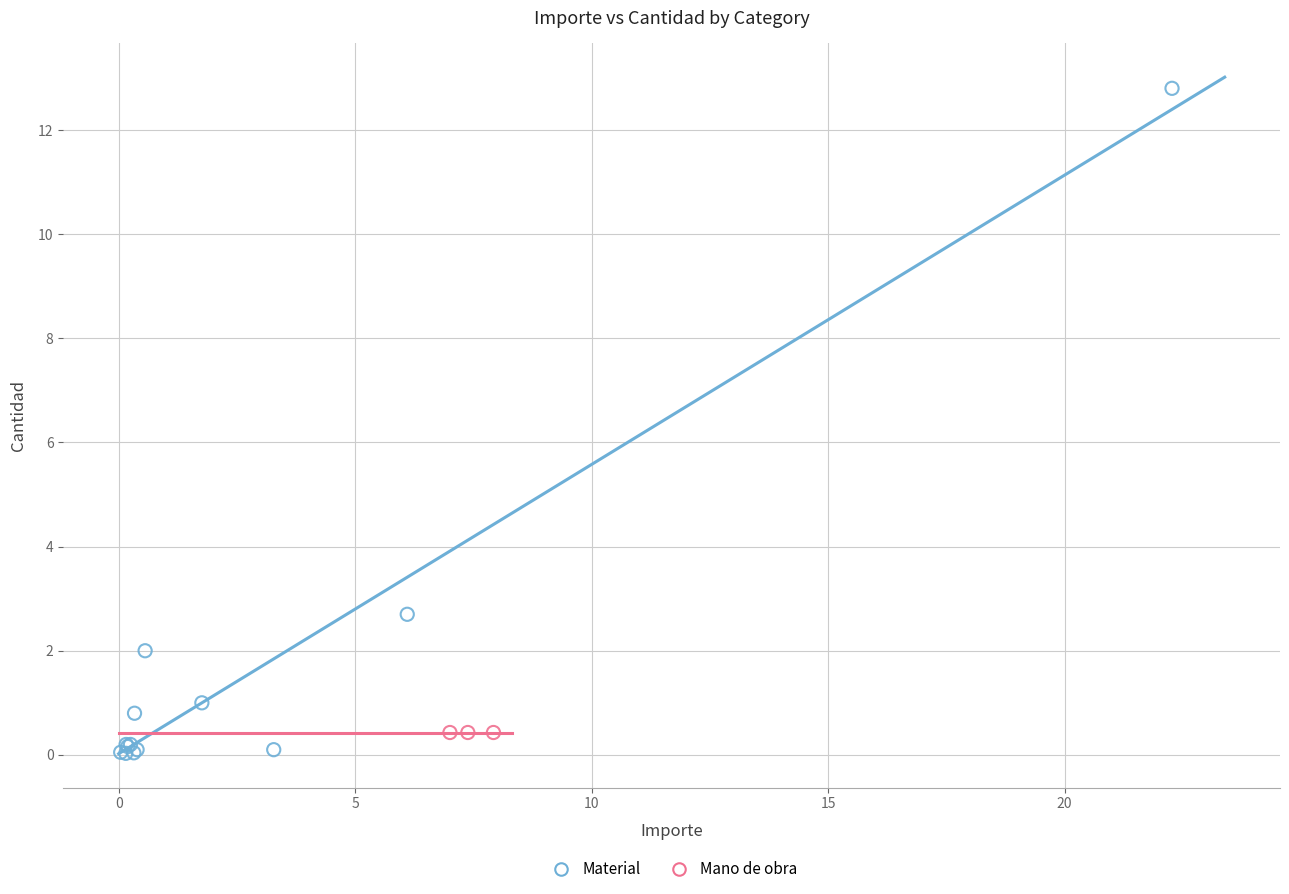

Which series reaches the maximum Y coordinate?

Material